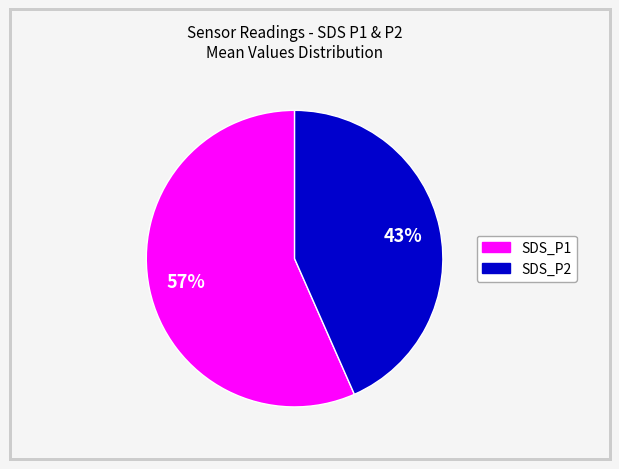

Is there a majority slice in this chart?

Yes